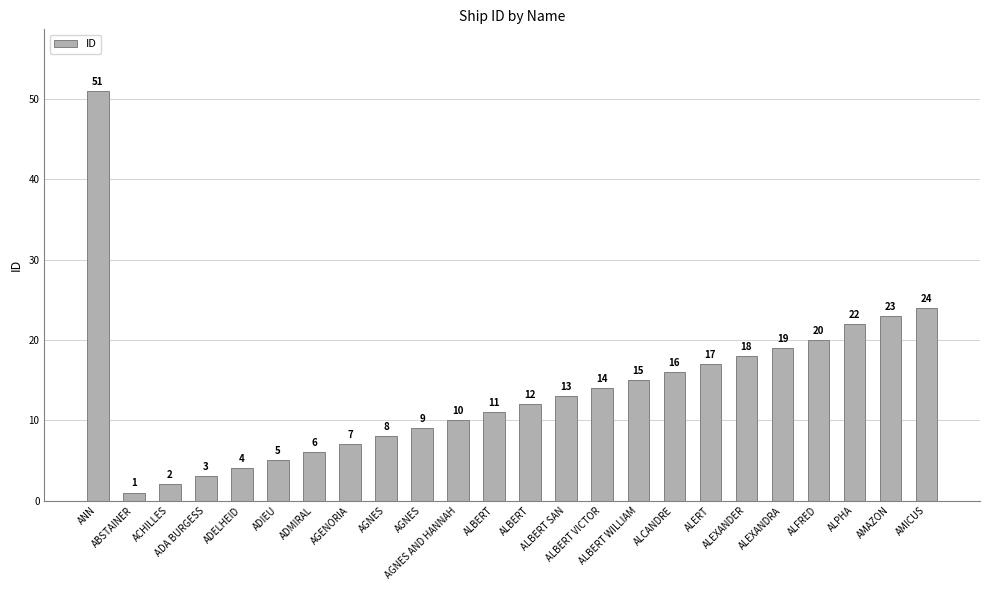

How many data points does each series have?

24